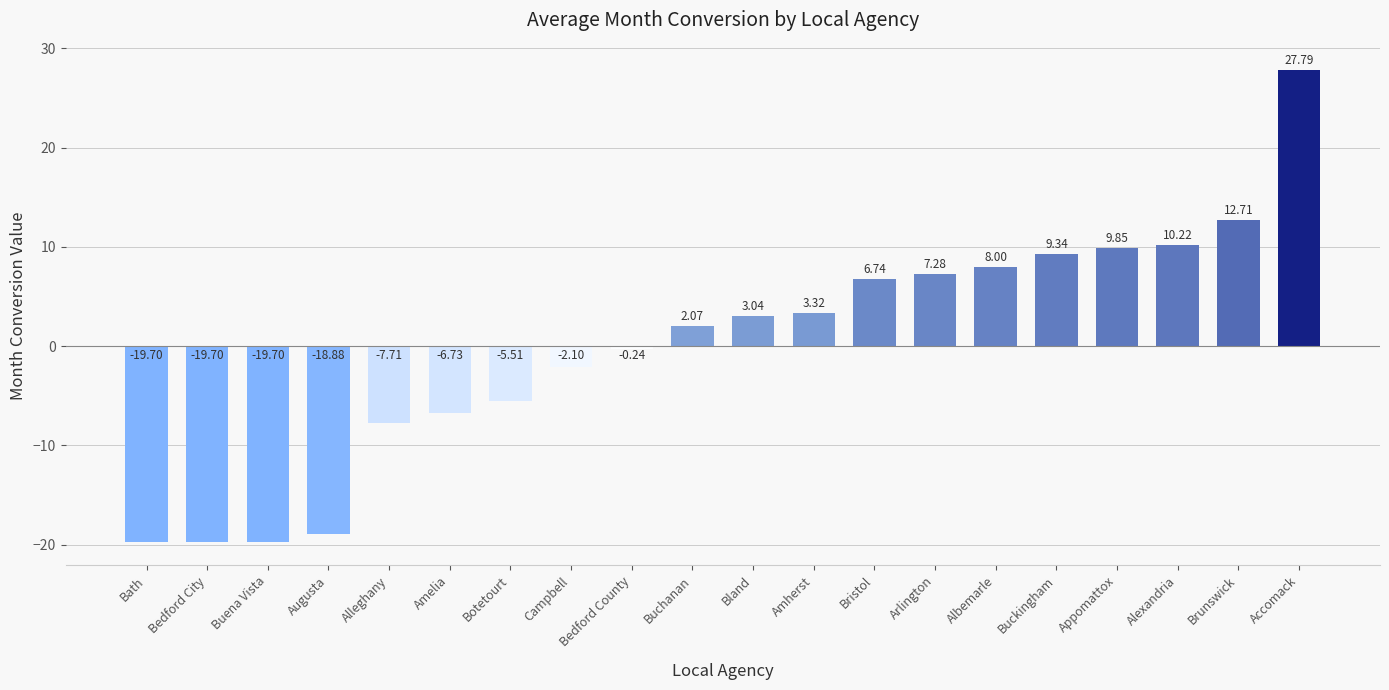

At which label does the data first exceed 3?

Bland